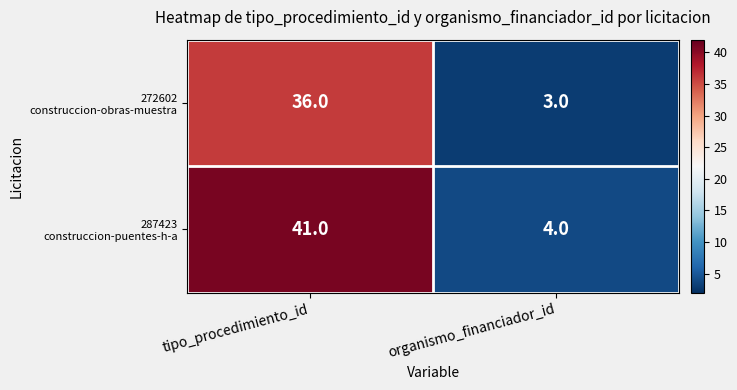

What is the spread (max minus min) of values at organismo_financiador_id?

1